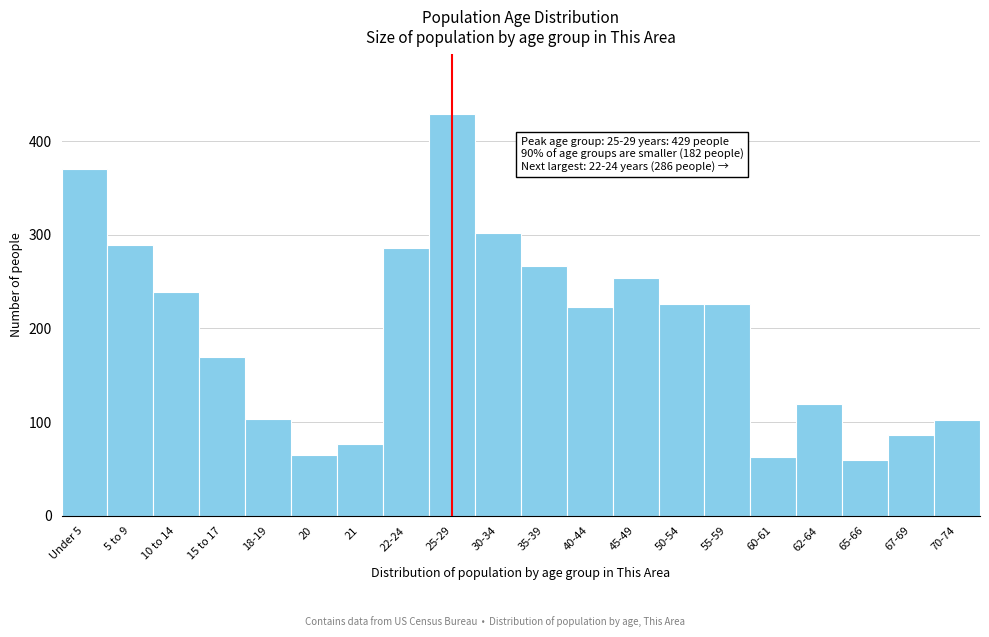

What is the difference between the maximum and minimum values?

370